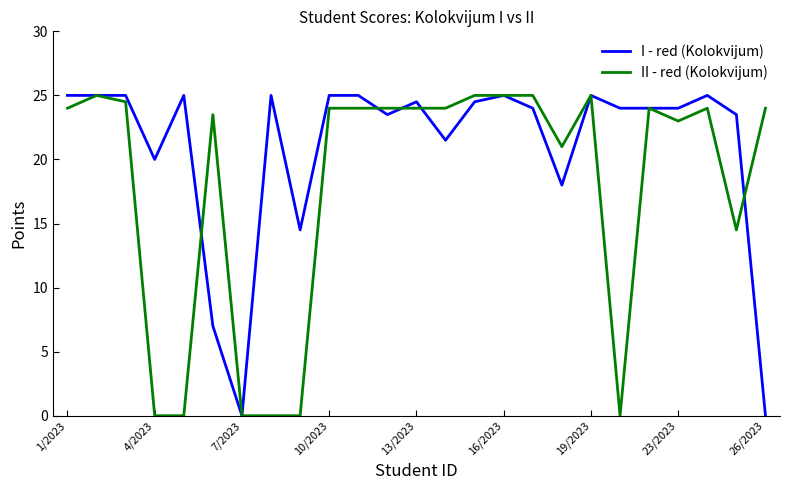

Rank the series by their average value, from lowest to highest.

II - red (Kolokvijum), I - red (Kolokvijum)